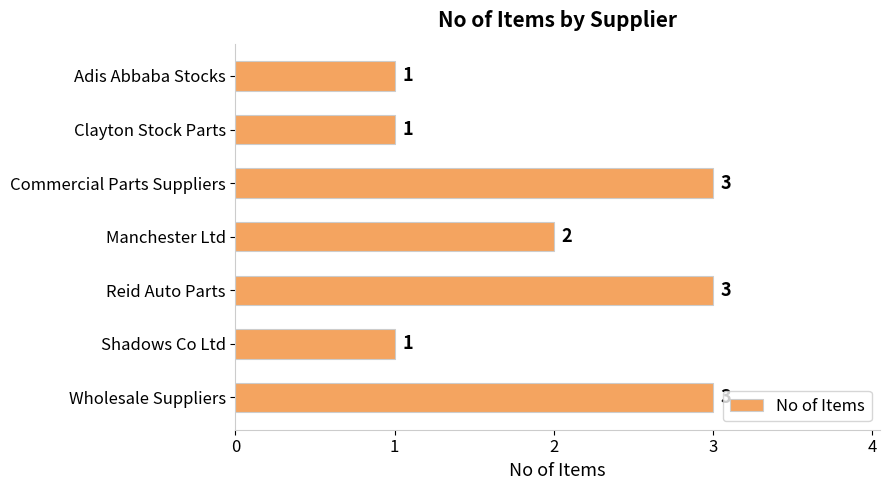

What is the sum of all values?

14